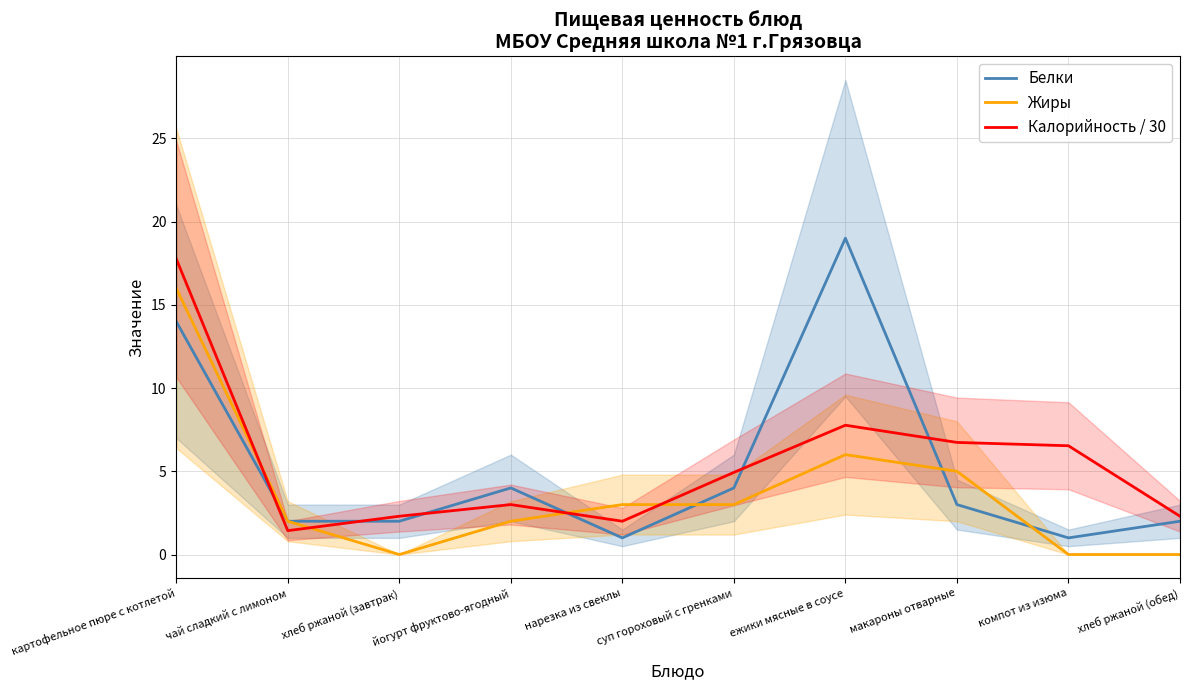

Is it true that Белки equals 28.4 at ежики мясные в соусе?

False